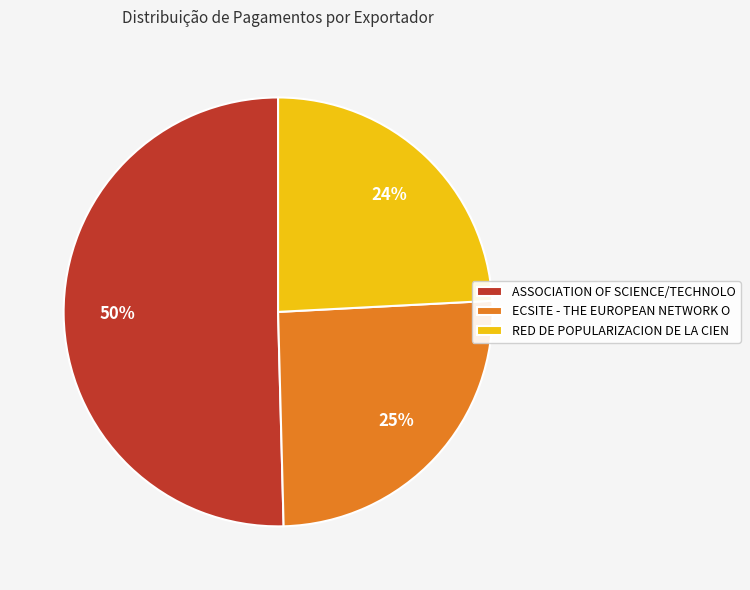

Is ASSOCIATION OF SCIENCE/TECHNOLO the majority of the pie?

Yes